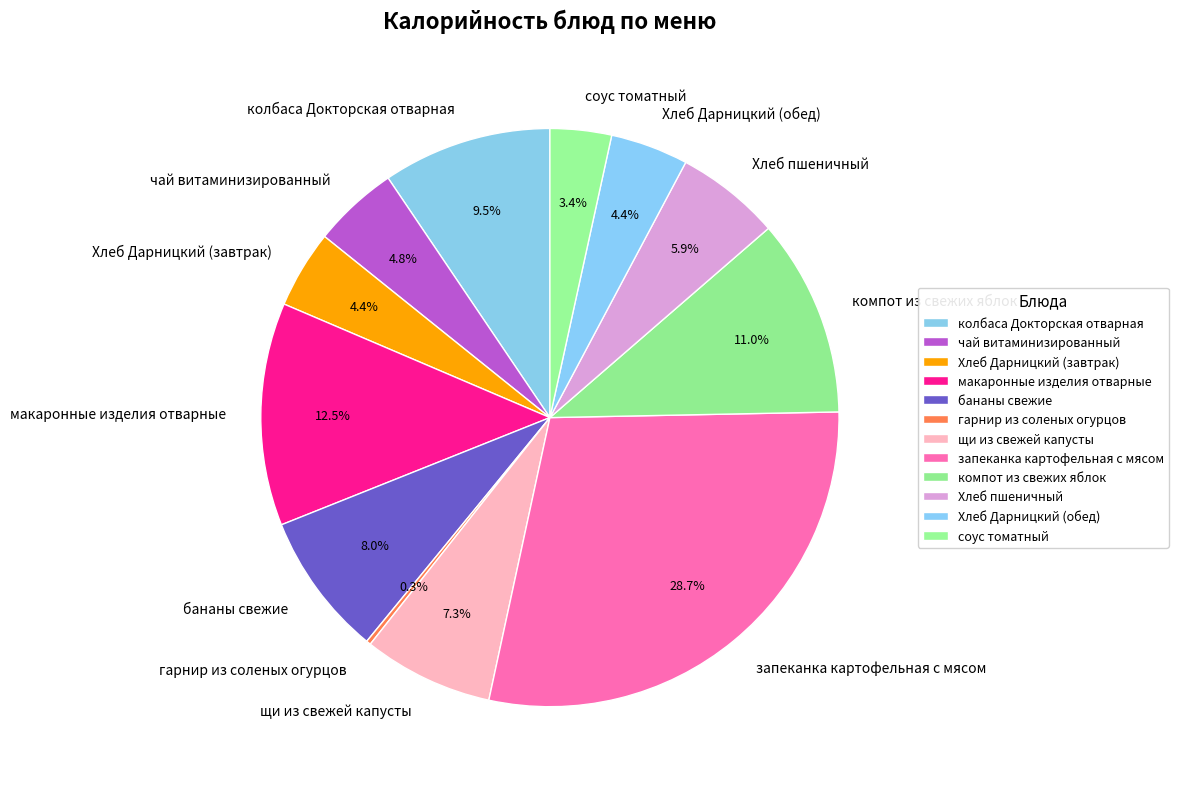

Does any single category account for the majority?

No